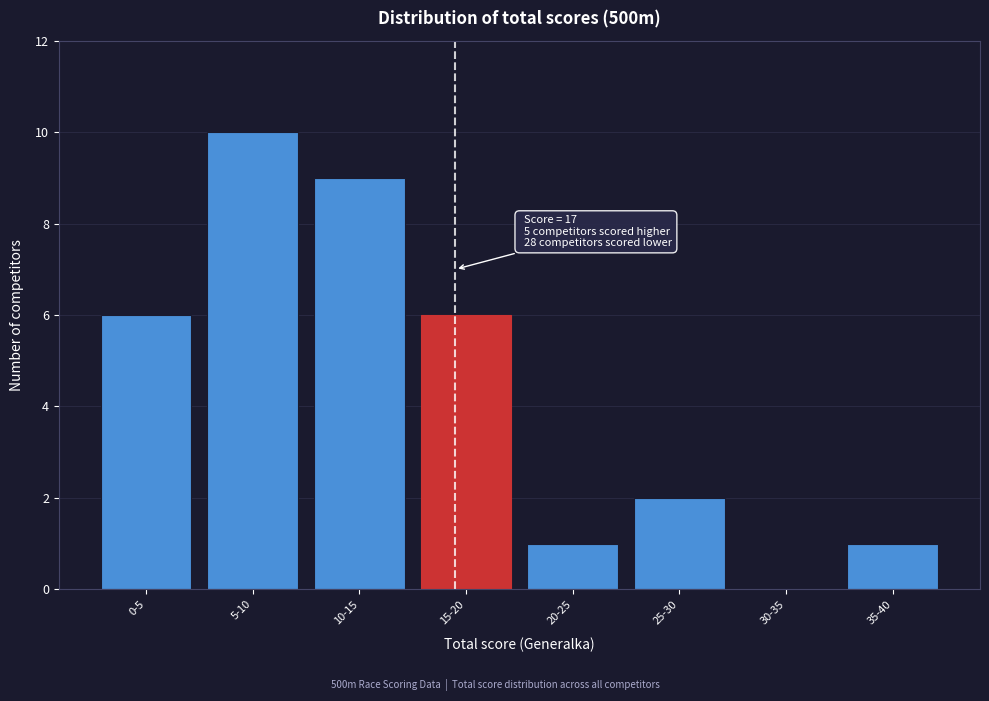

Reading left to right, transcribe all the data shown in this chart.

0-5=6	5-10=10	10-15=9	15-20=6	20-25=1	25-30=2	30-35=0	35-40=1